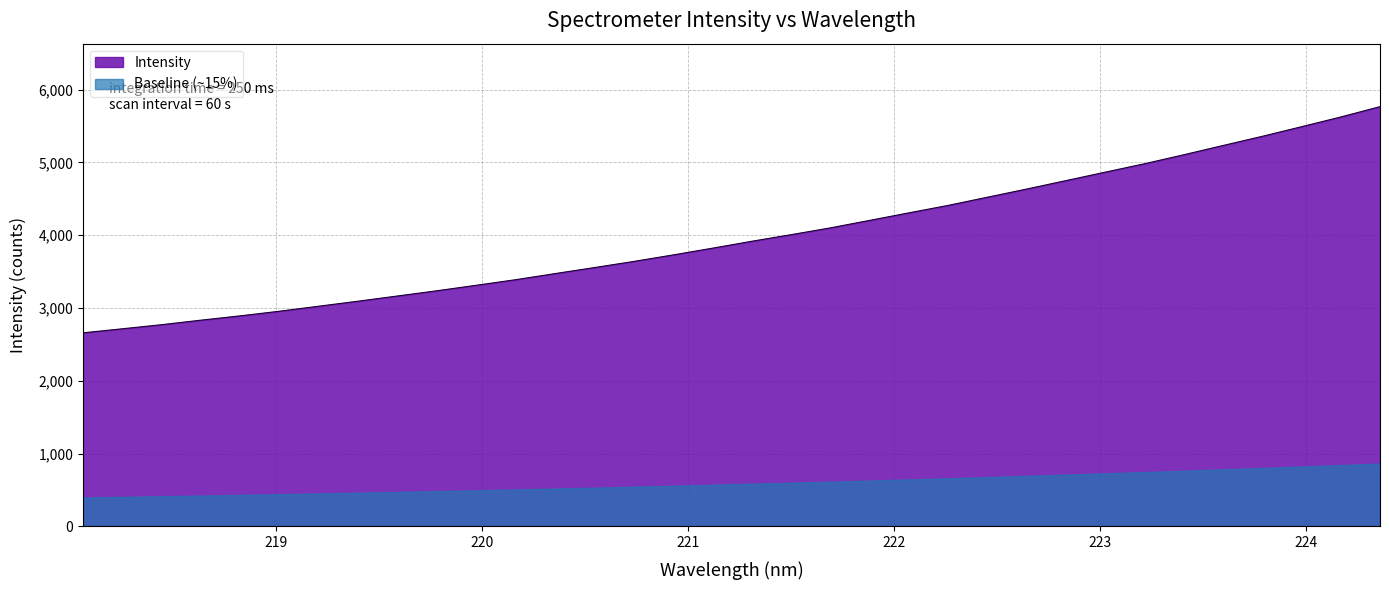

What is the maximum value shown in the chart?

5766.2